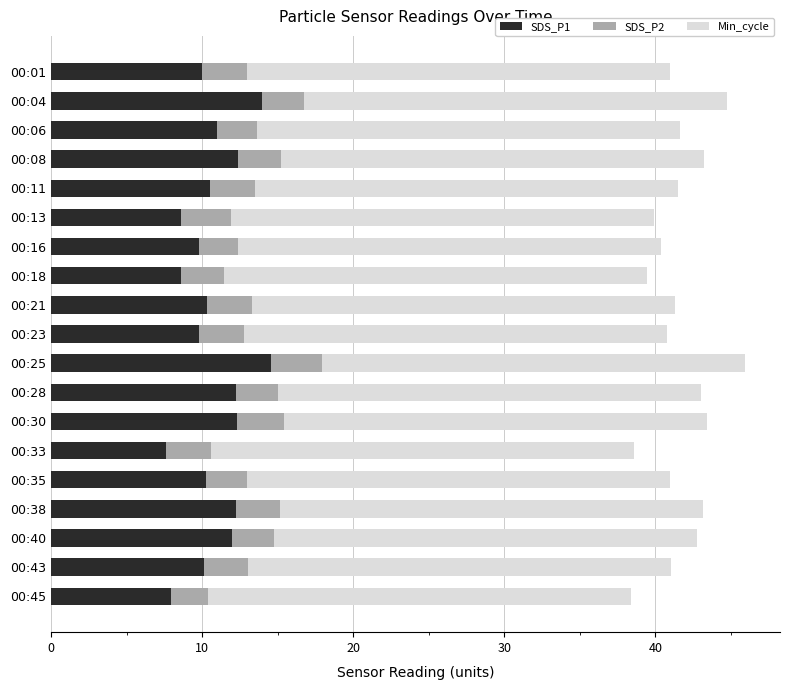

What is the average value of the SDS_P1 series?

10.7